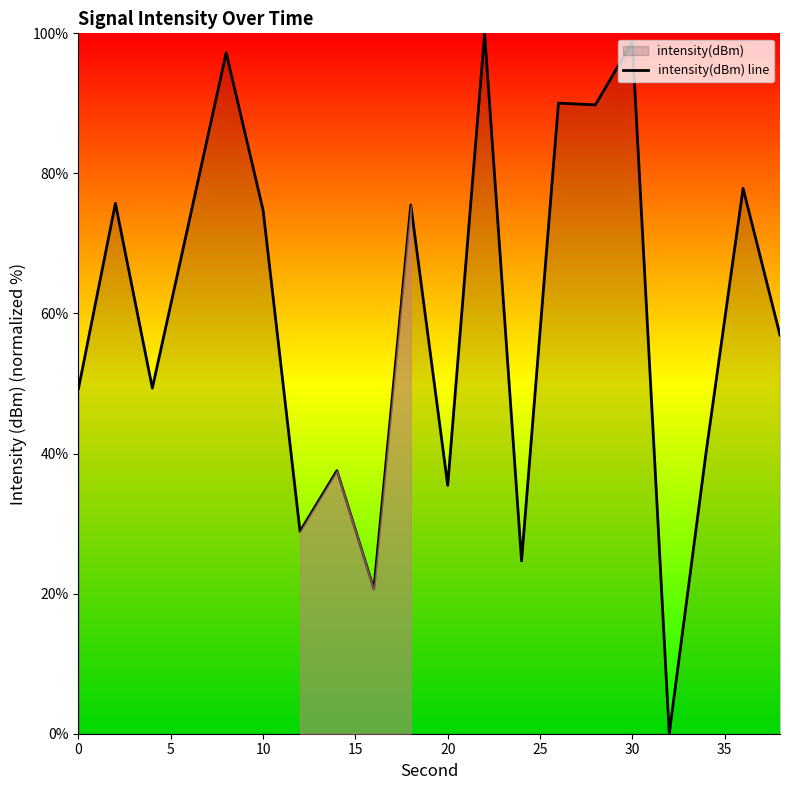

Is it true that the value at 30 is 98.8?

True